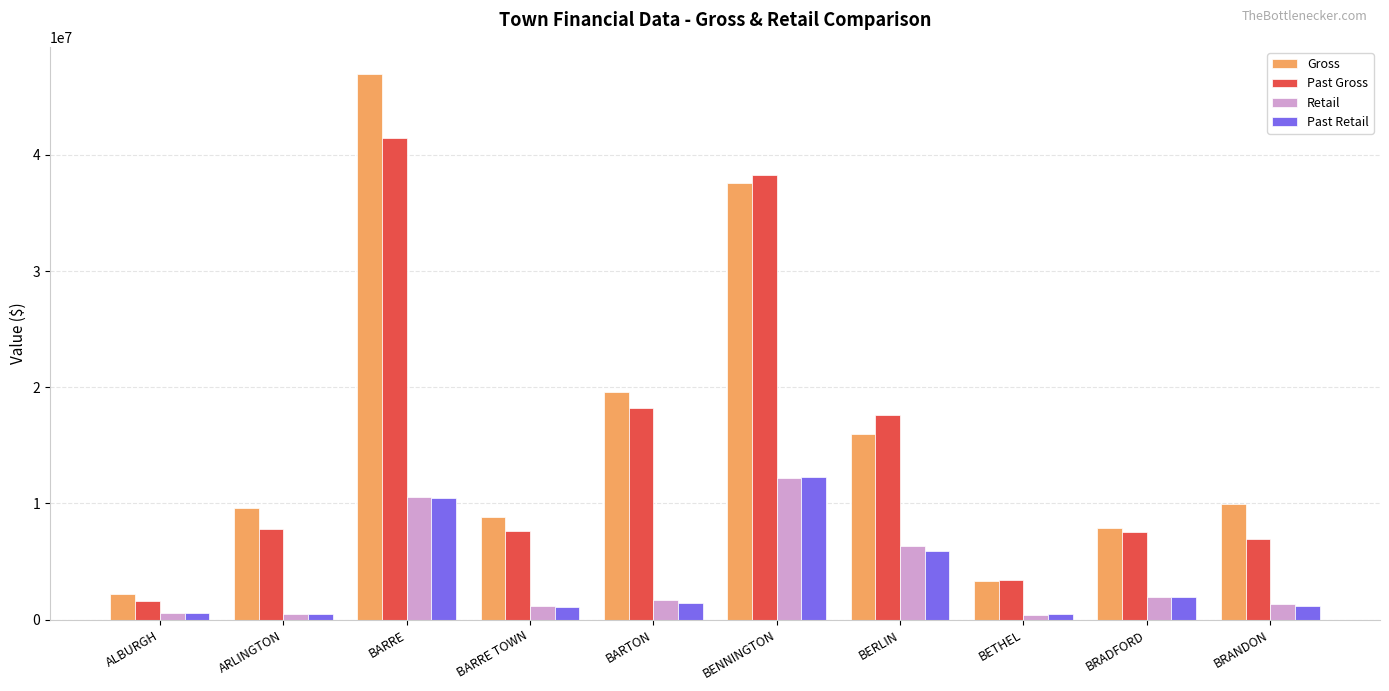

What is the difference between the maximum and minimum values in the Past Gross series?

39788909.5